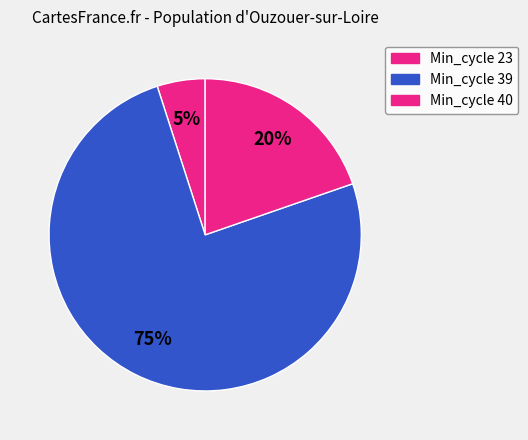

Which slice is the smallest?

40